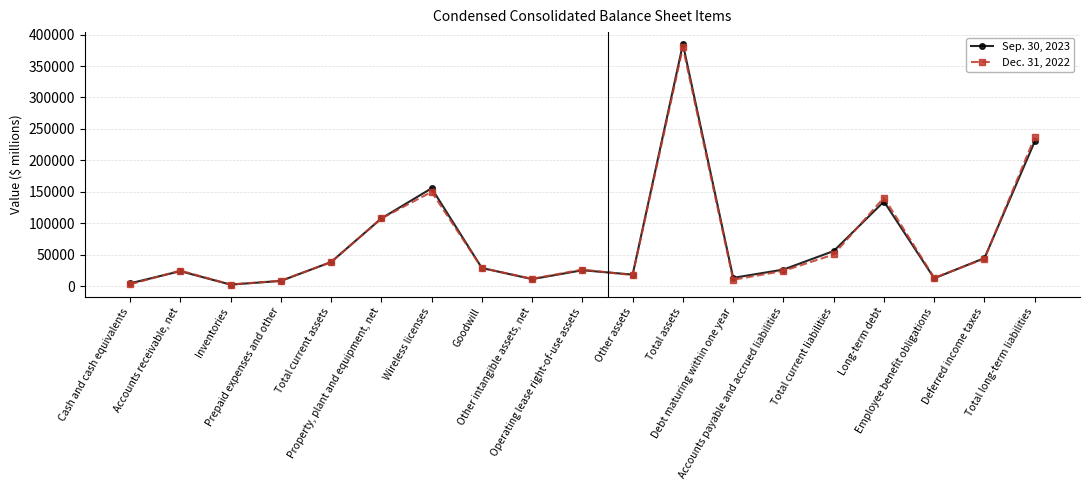

How many data points does each series have?

19